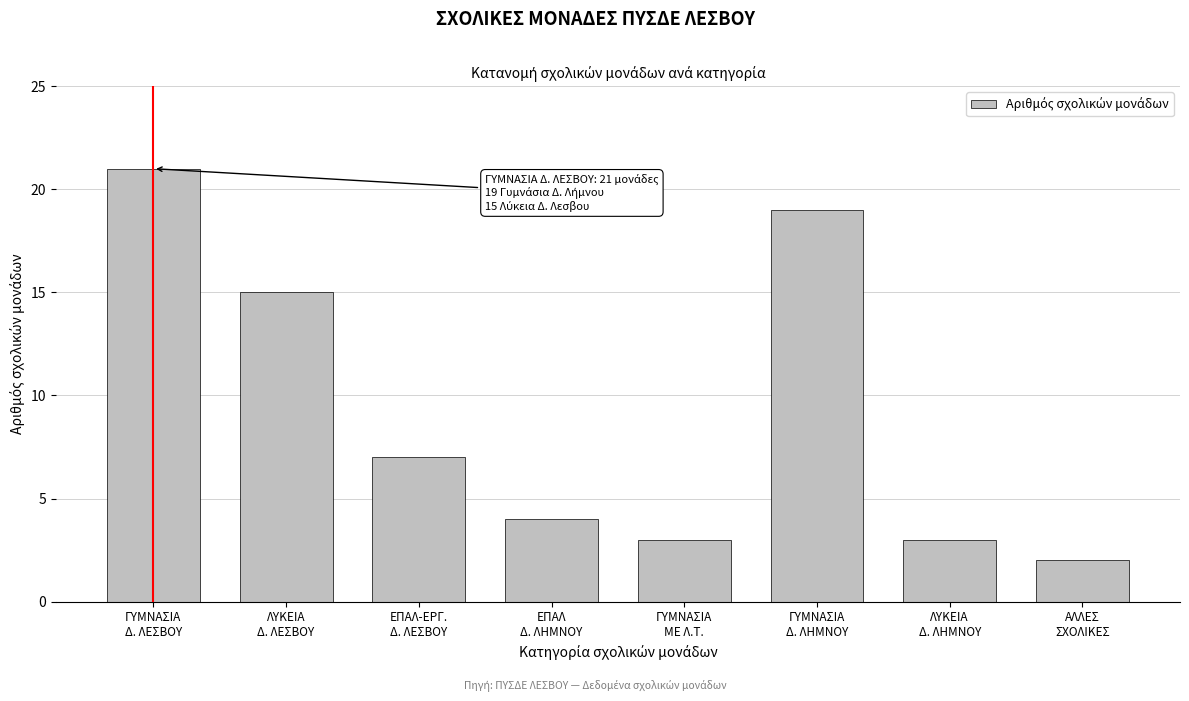

Reading left to right, list all the values displayed in this chart.

21	15	7	4	3	19	3	2